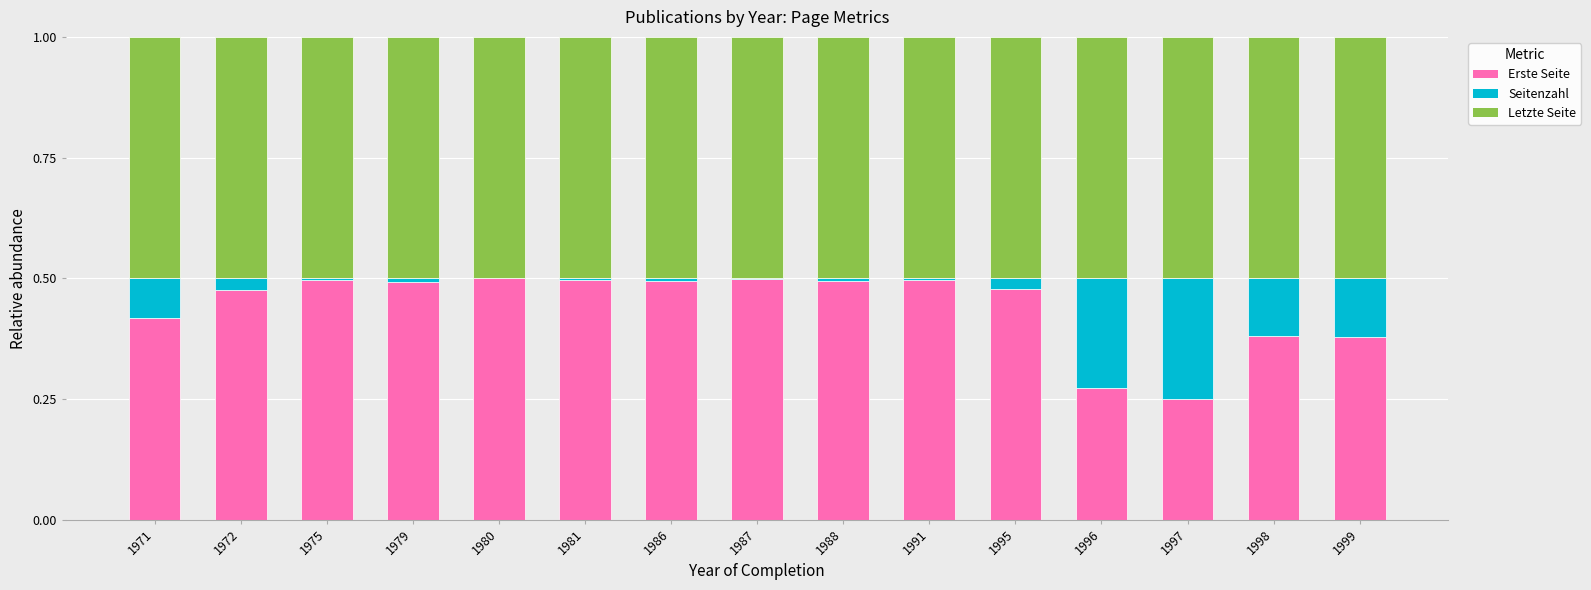

What is the total value across all series at 1971?

1.0